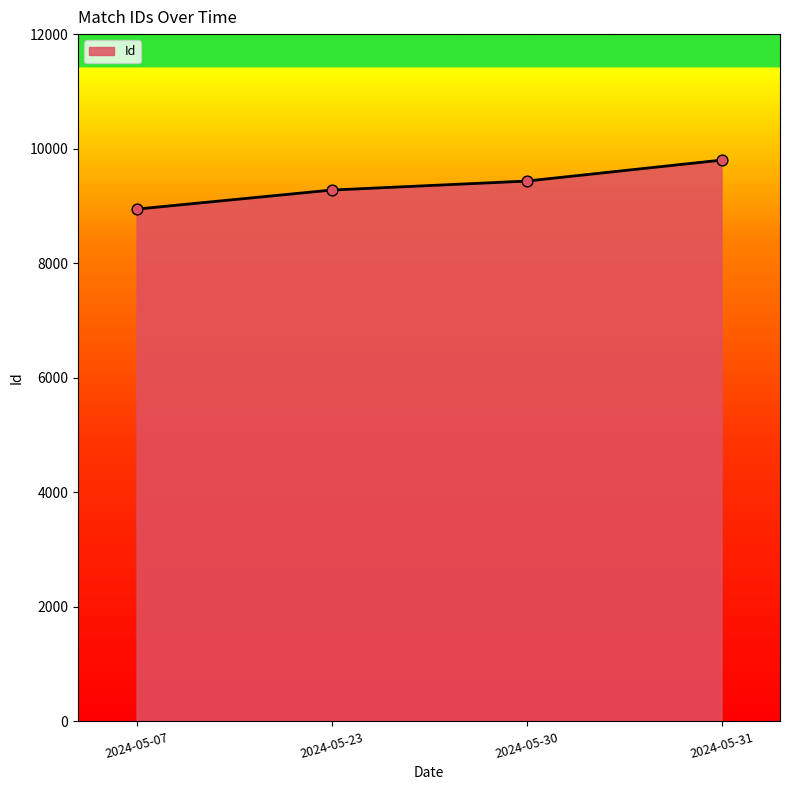

What is the ratio of the value at 2024-05-30 to the value at 2024-05-31?

1.0